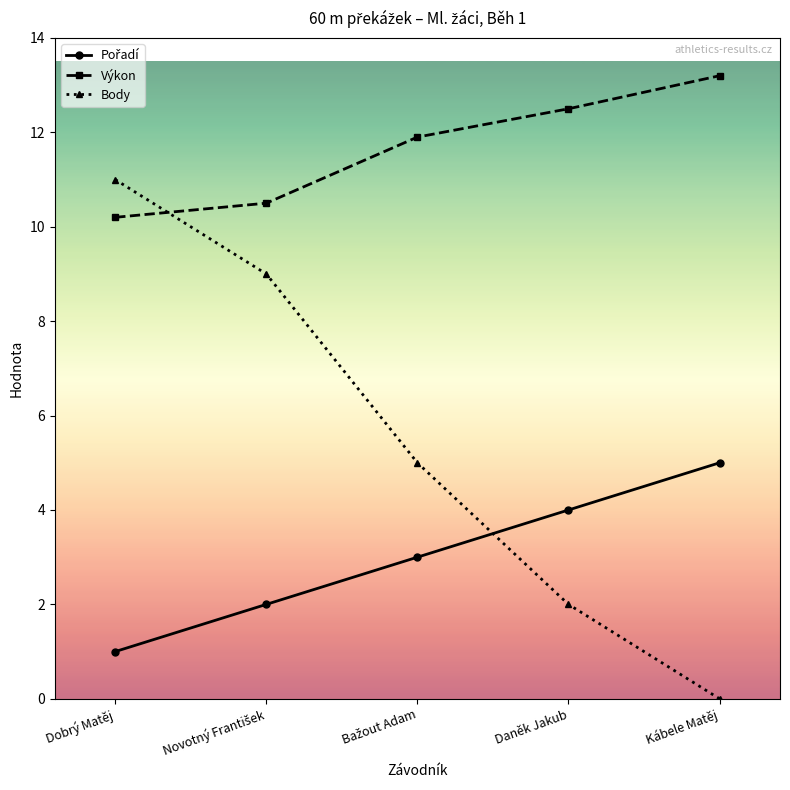

What is the difference between the highest and lowest values at Daněk Jakub?

10.5